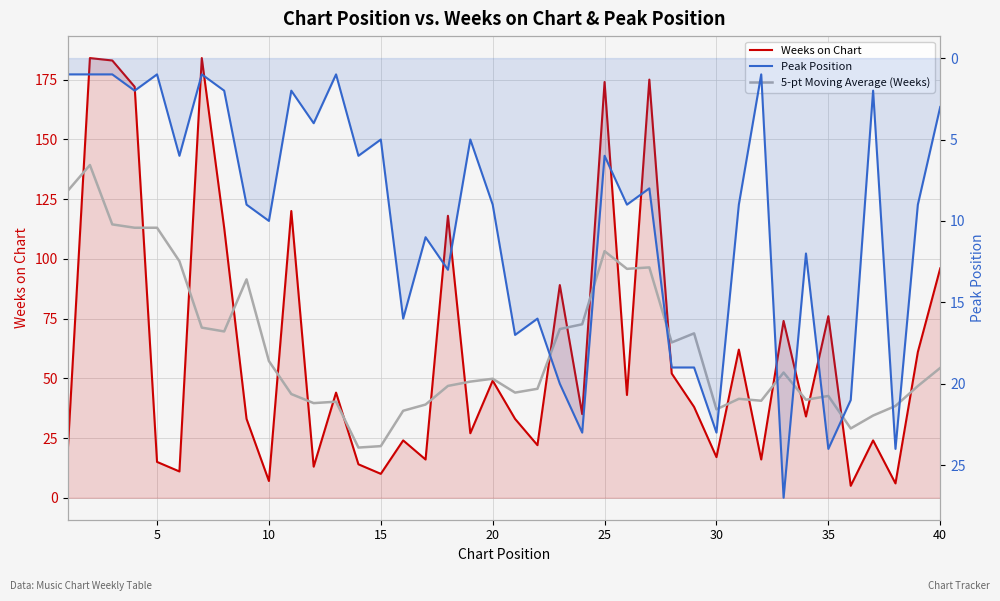

Which series has the largest total across all categories?

5-pt Moving Average (Weeks)